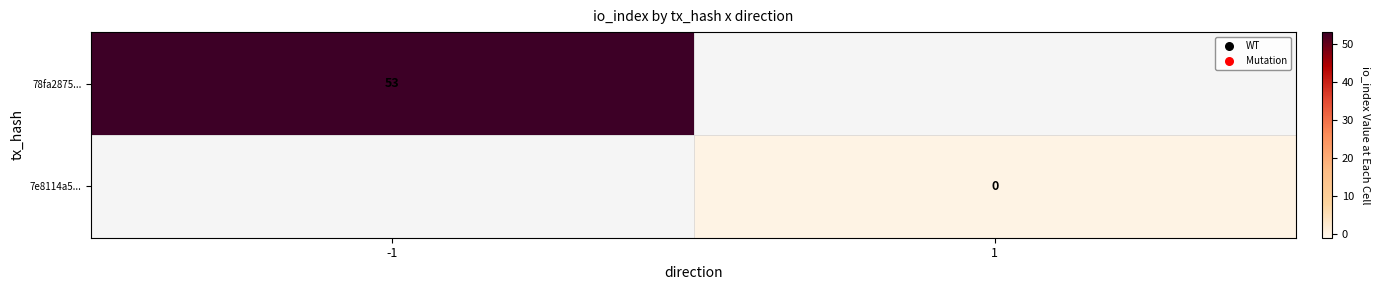

Count the number of data series in this chart.

2